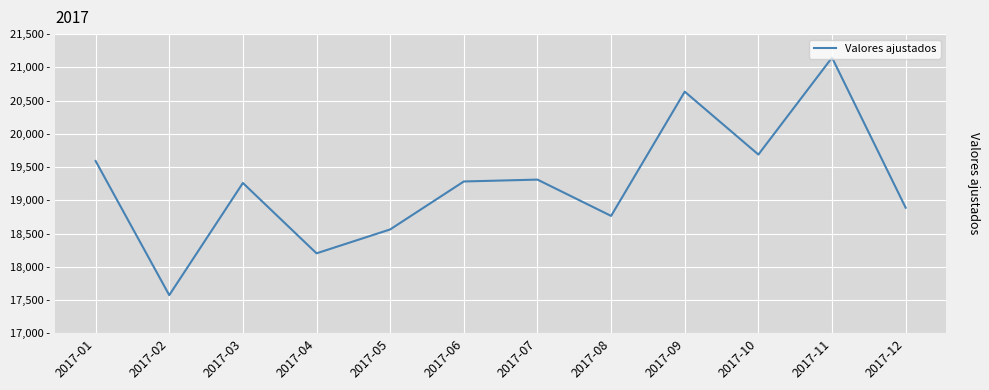

Between 2017-04 and 2017-07, which is larger?

2017-07